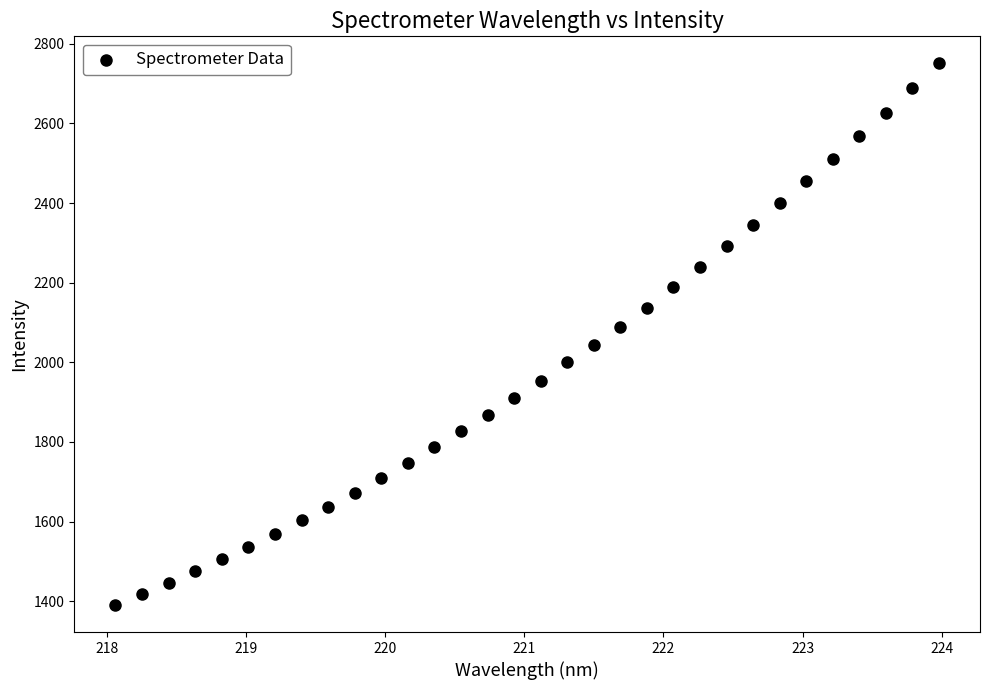

What is the range of X values (max minus min)?

5.9